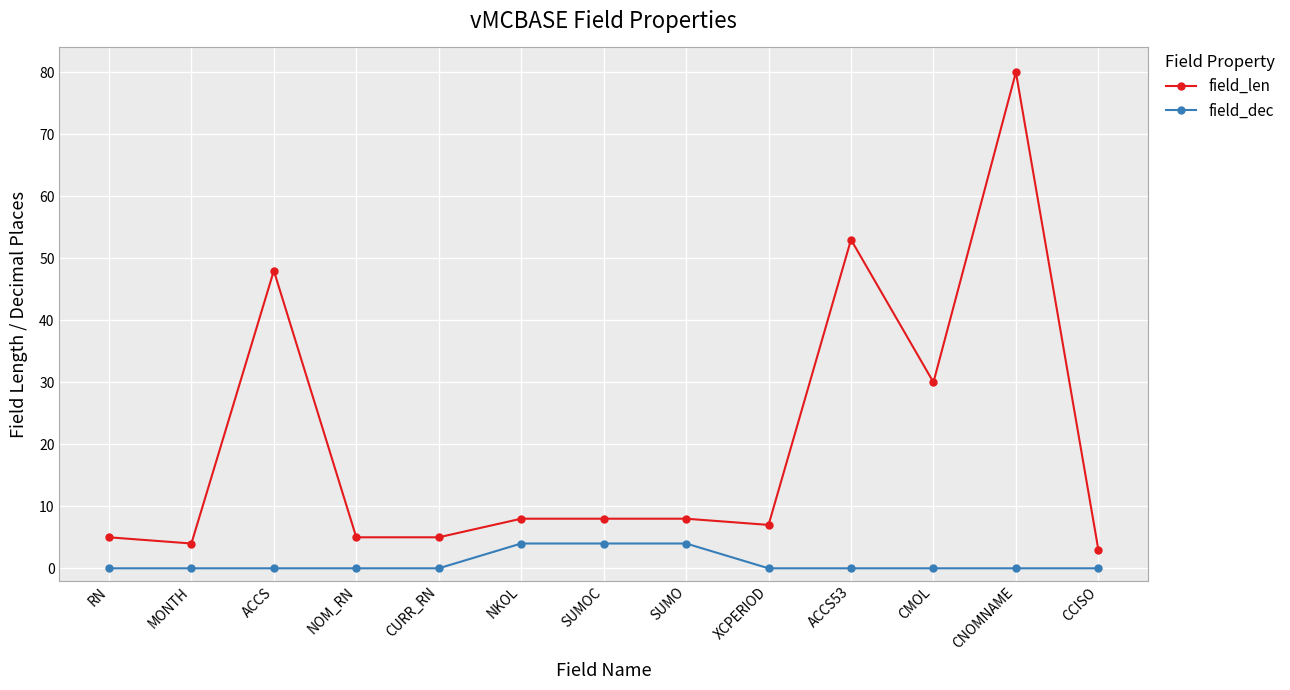

Which series changed the most between NKOL and CNOMNAME?

field_len